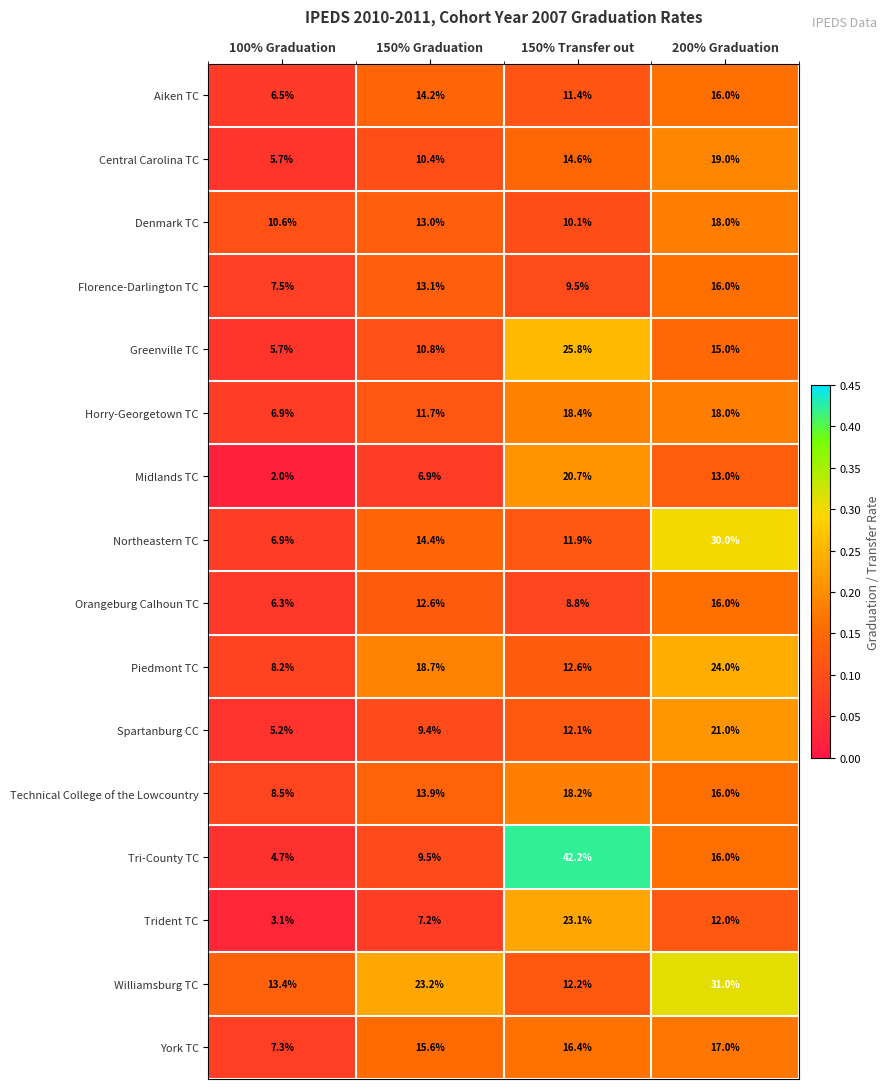

Which series has the largest range (max minus min)?

Tri-County TC